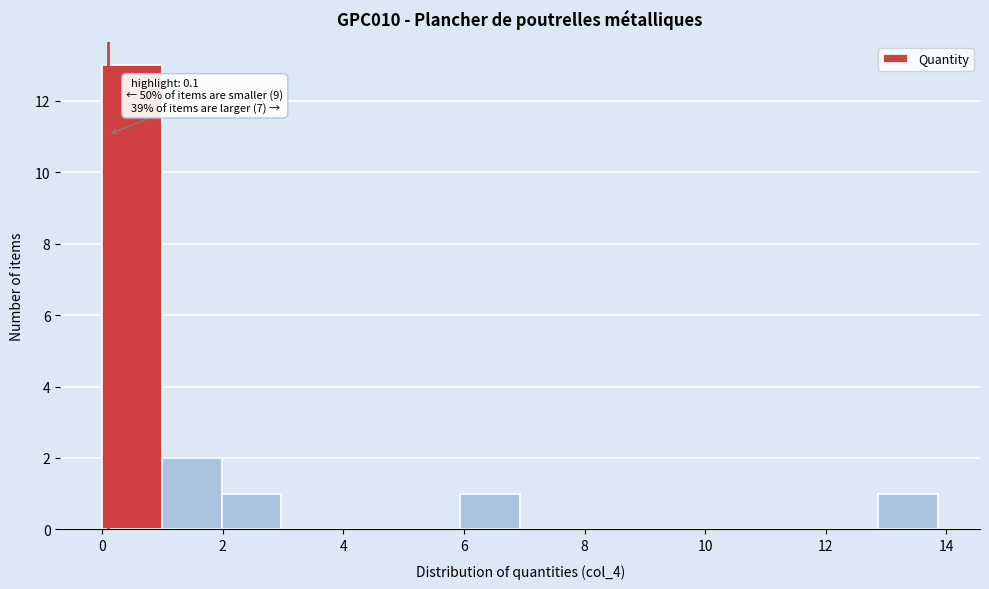

Over which range of the x-axis is the bar tallest?

0.0 to 1.0